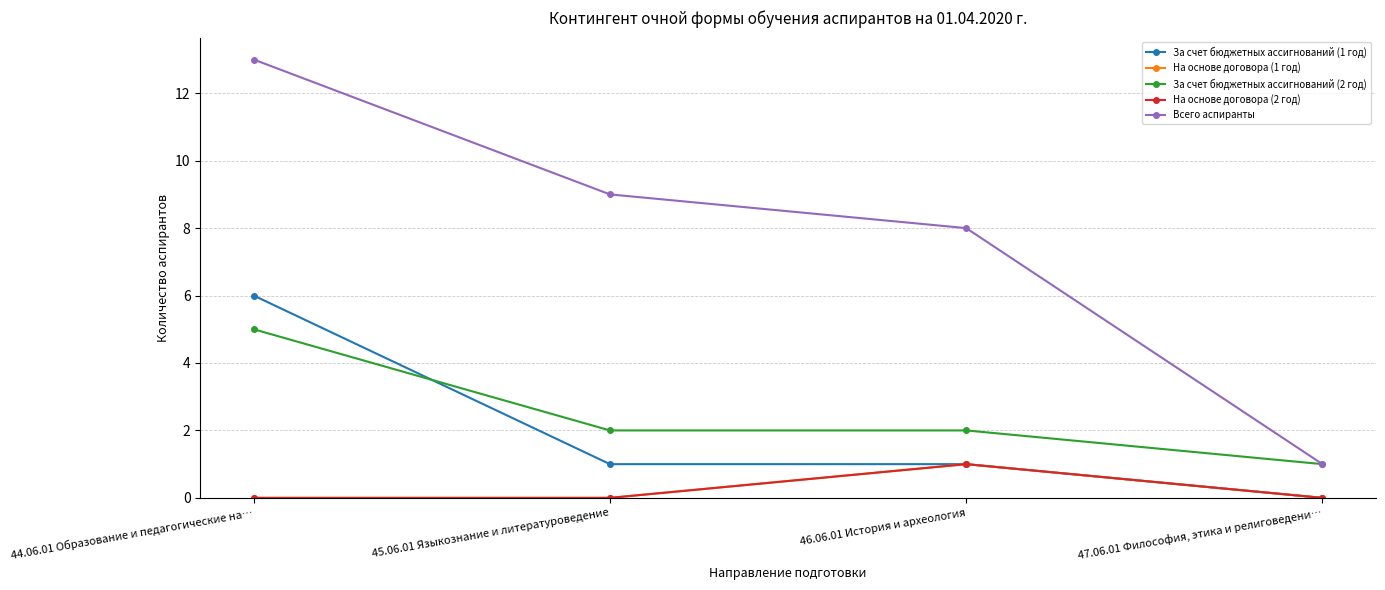

True or false: Всего аспиранты has more than 0 points higher than both neighbors.

False